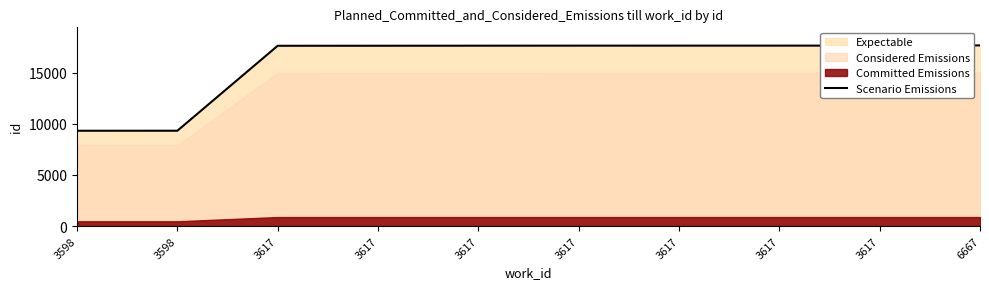

Where does the data first go above 17654?

3617